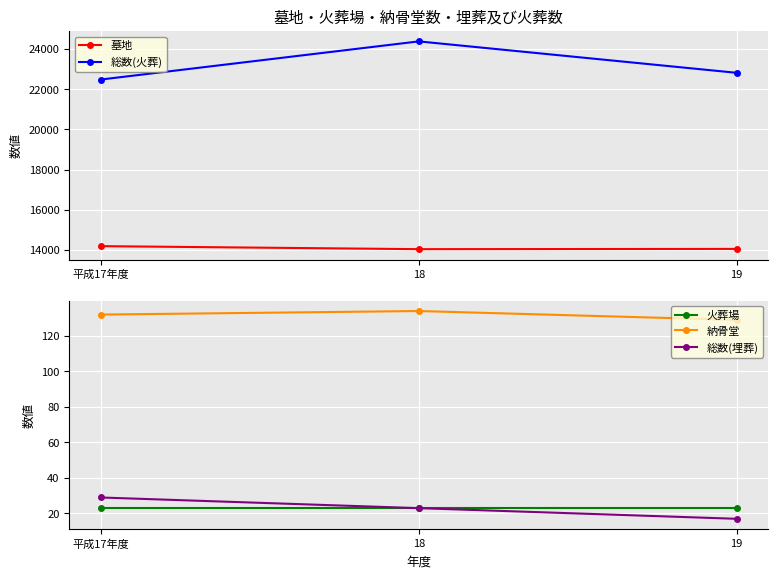

At which label is 火葬場 closest to 23?

平成17年度